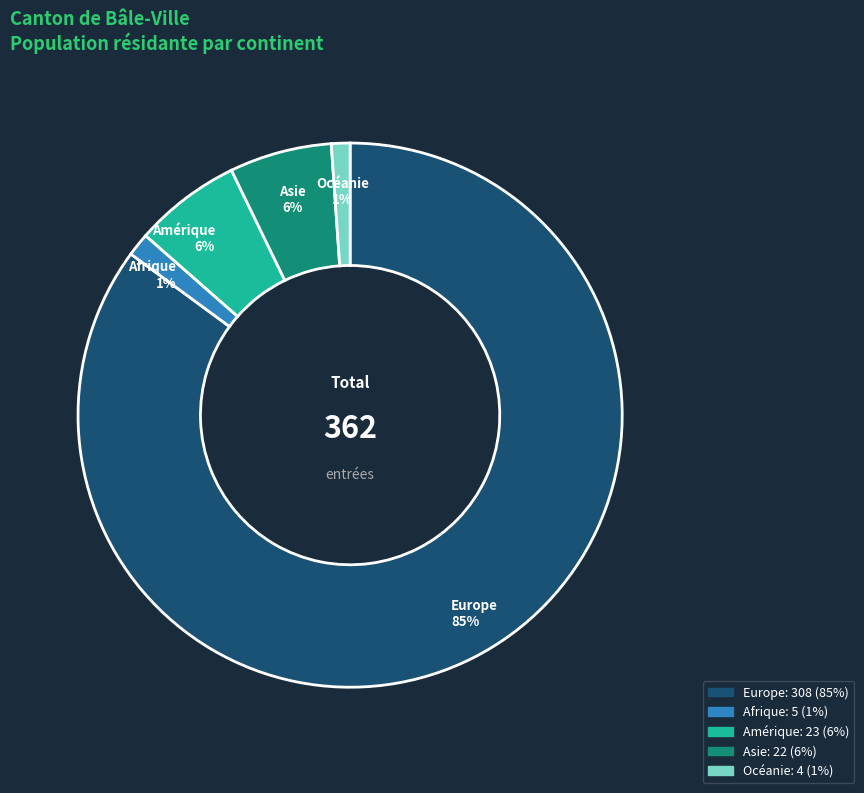

Between Europe and Afrique, which is larger?

Europe